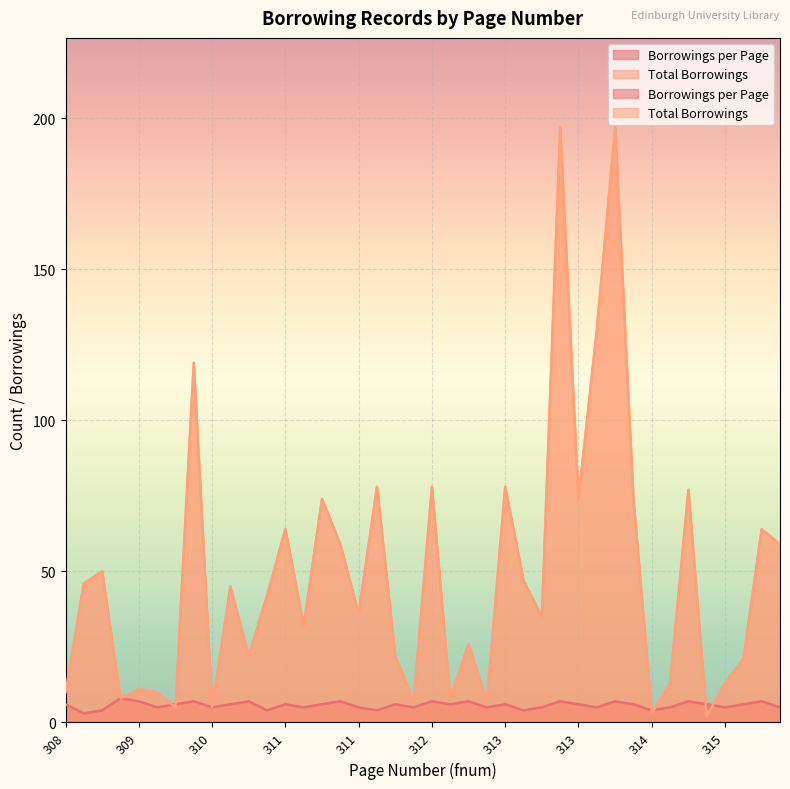

What is the spread (max minus min) of values at 310?

5